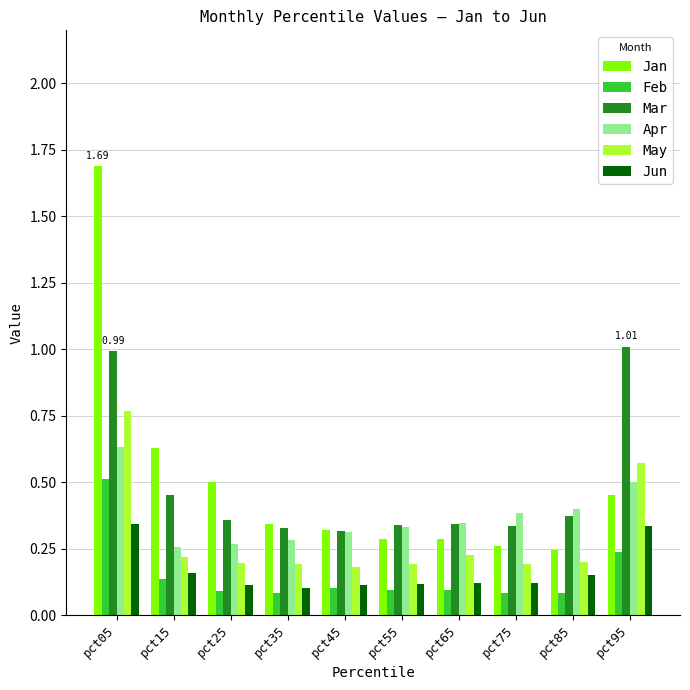

Rank the series by their maximum value, from lowest to highest.

Jun, Feb, Apr, May, Mar, Jan